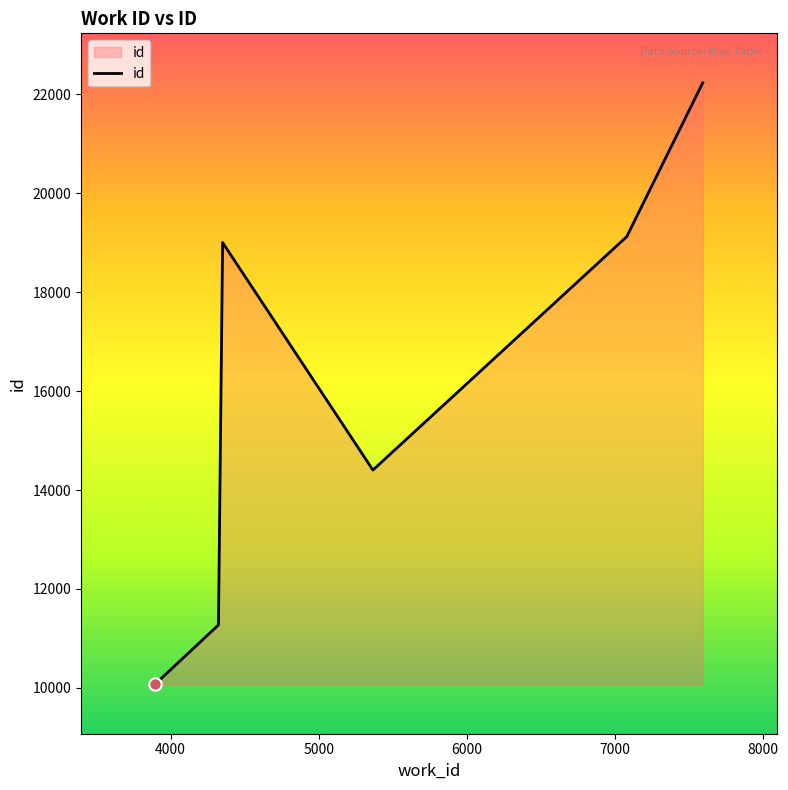

How many interior local valleys (lower than both neighbors) does the data have?

1